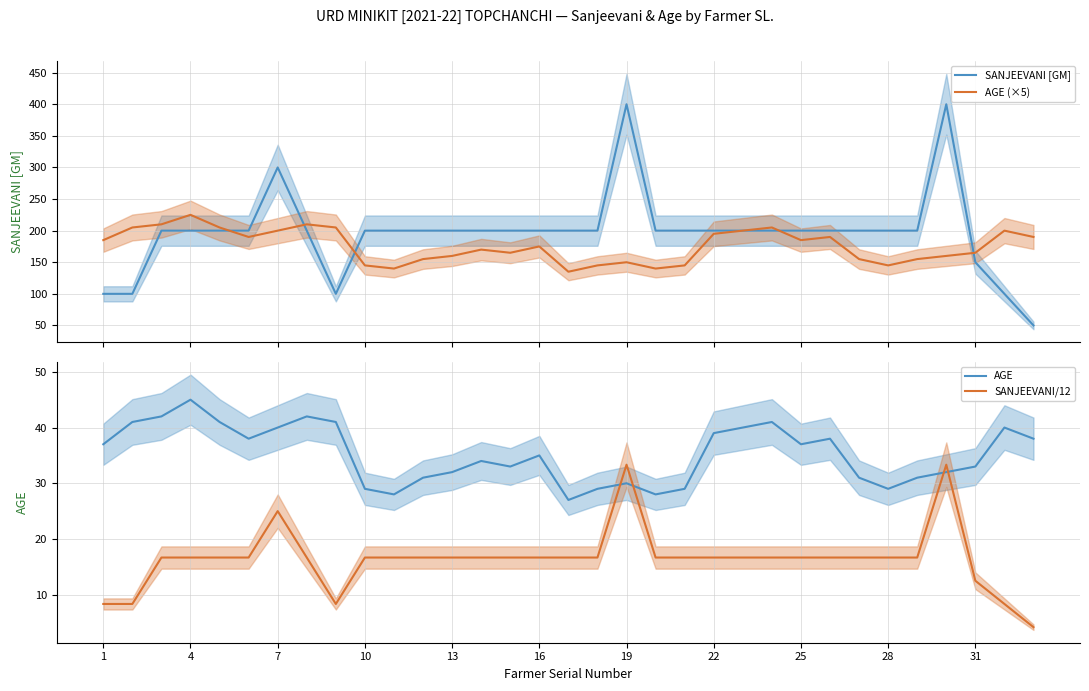

How many intersections are there between AGE and SANJEEVANI/12?

4